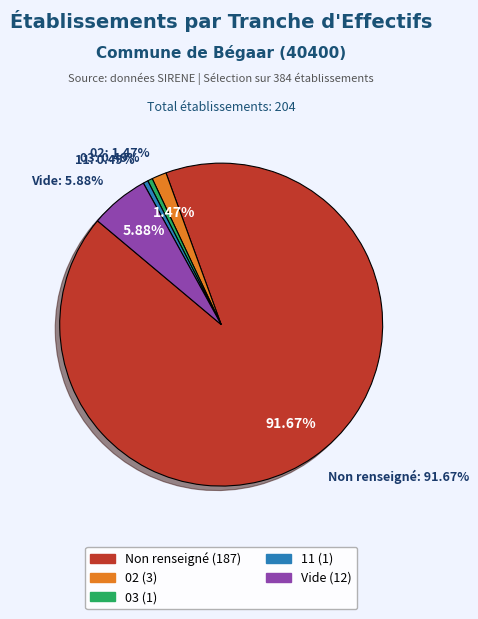

What portion of the pie excludes ?

94.1%